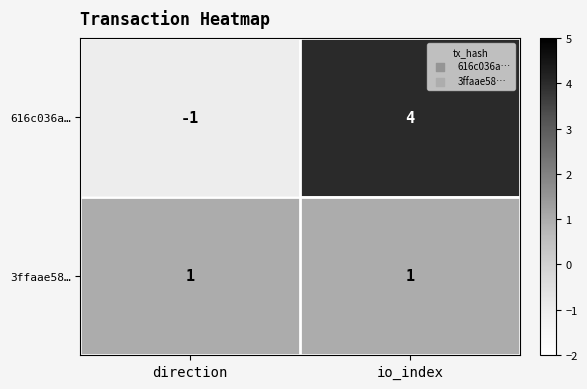

The 616c036a… series shows -1 at direction. True or false?

True